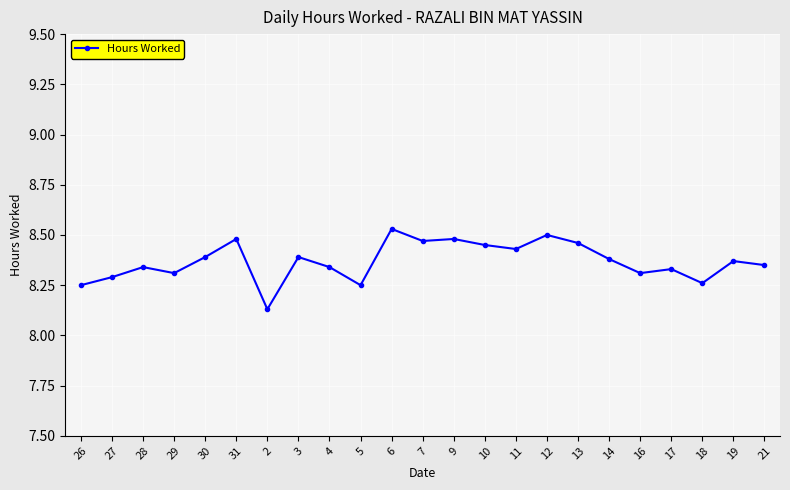

True or false: the data has more than 0 interior local peaks.

True